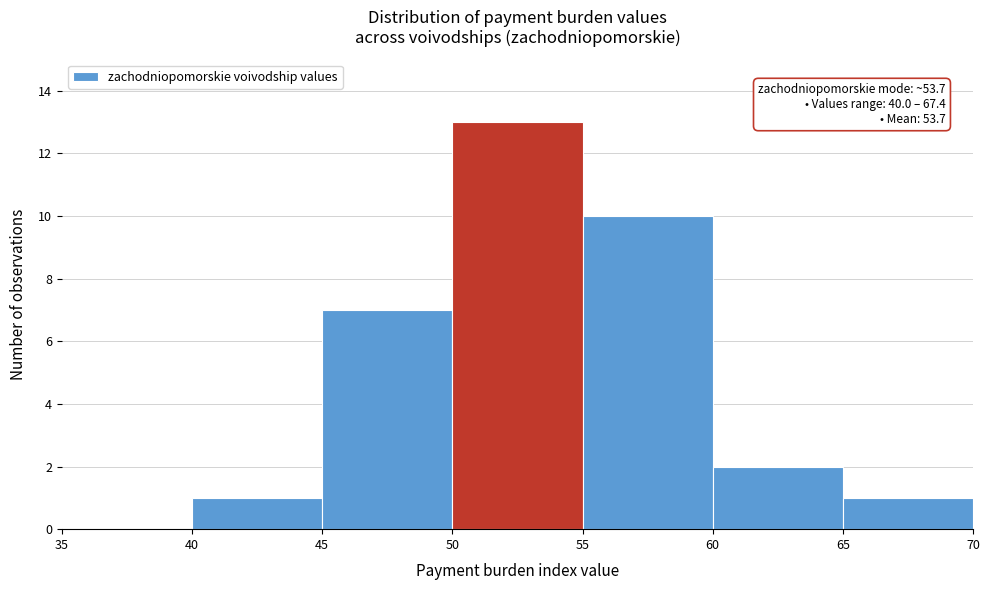

Which range on the x-axis has the tallest bar?

50 to 55